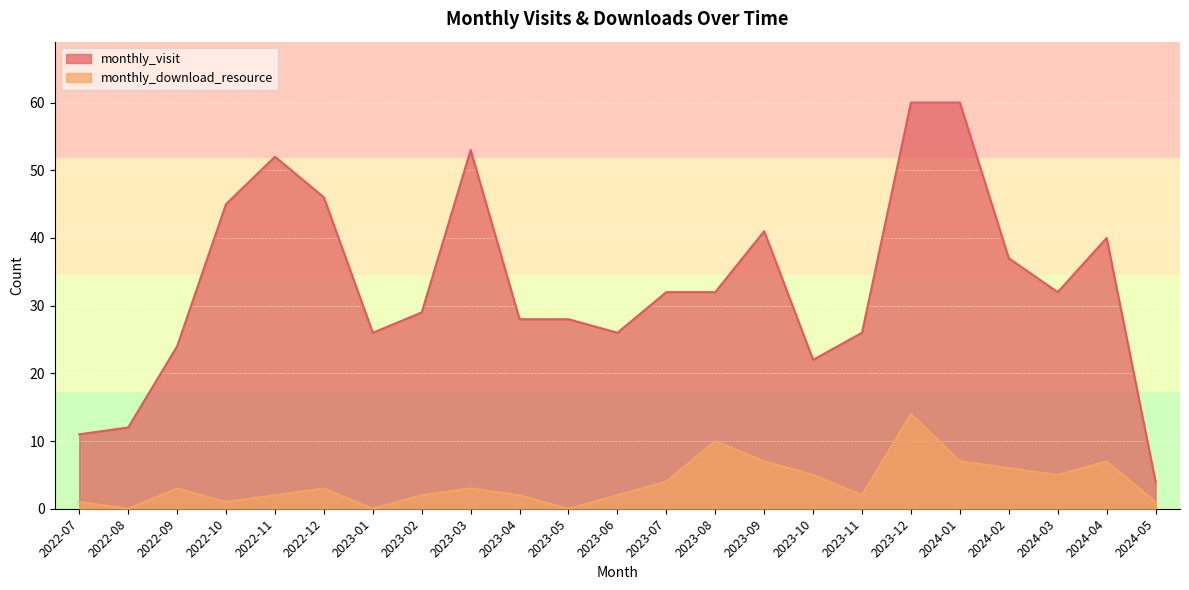

What is the sum of the monthly_download_resource values at 2024-04 and 2023-03?

10